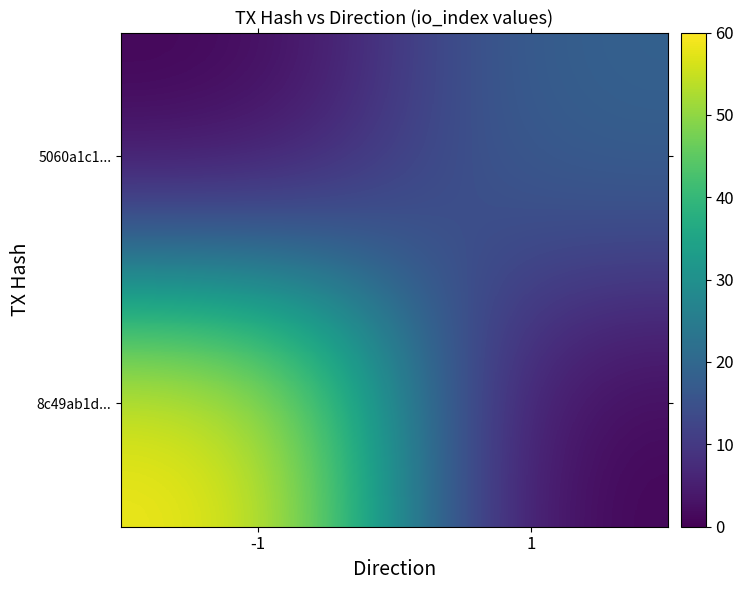

Reading left to right, list all the values displayed in this chart.

8c49ab1d...: -1=60	1=0
5060a1c1...: -1=0	1=19